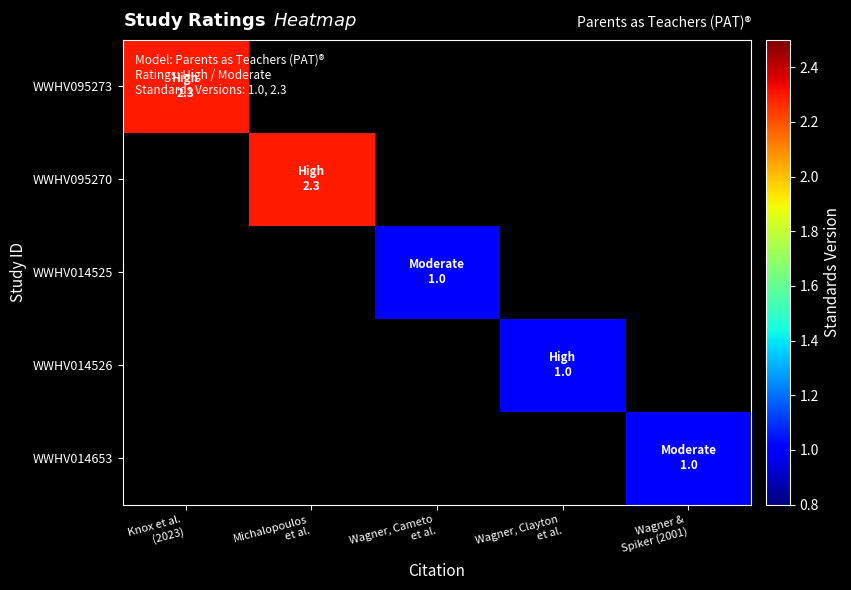

At how many categories does at least one series exceed 1?

2